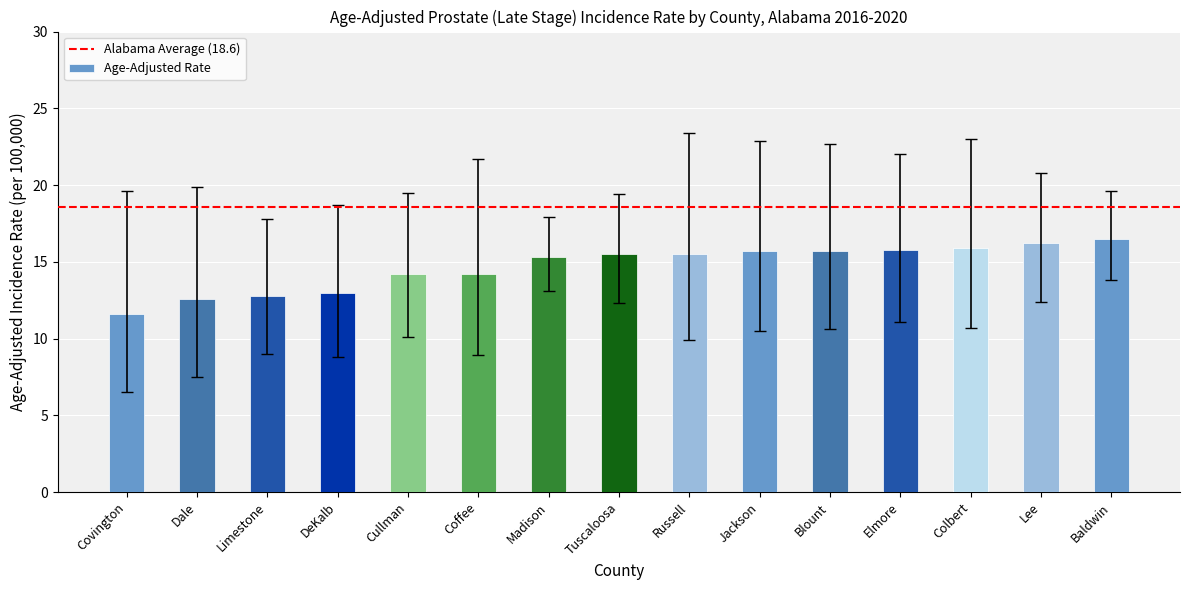

The value at Cullman is 6.4. True or false?

False